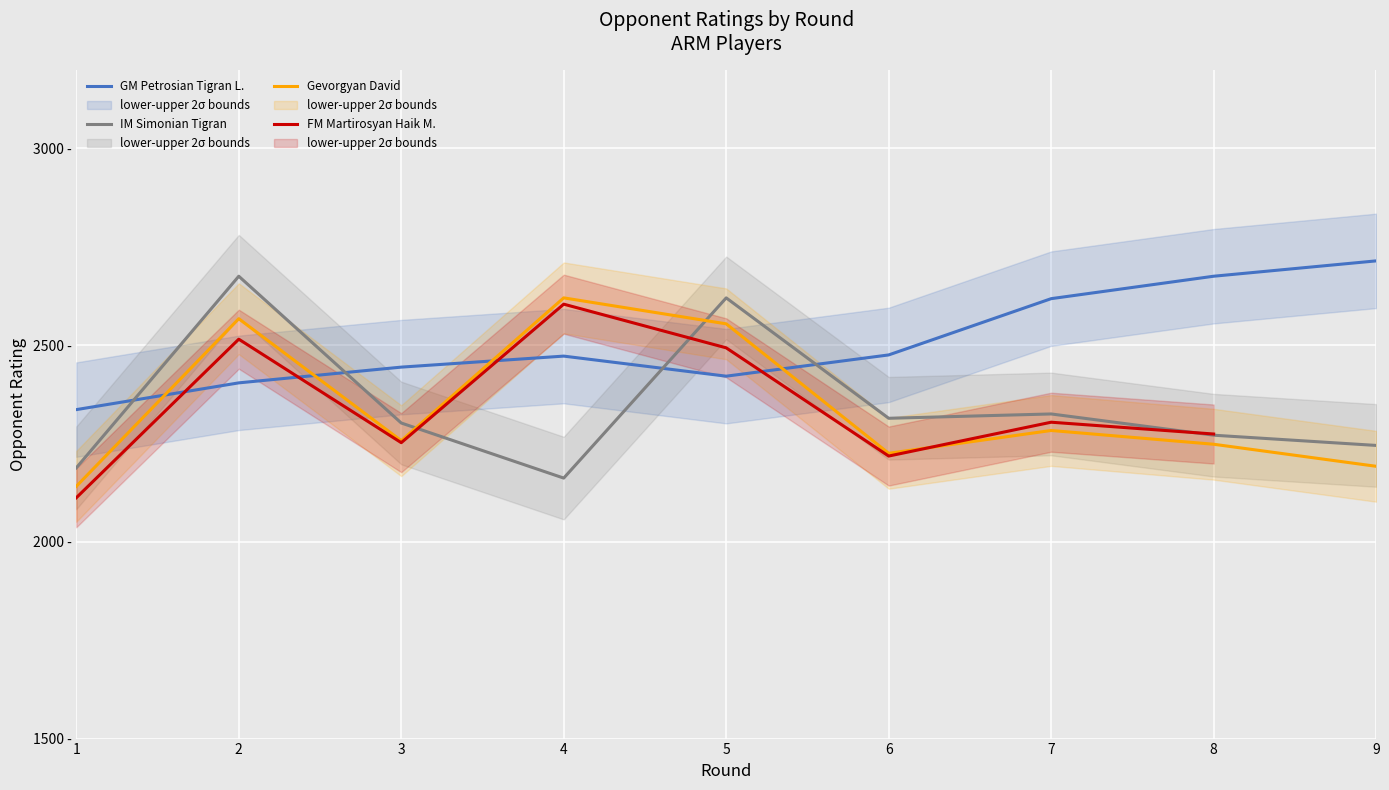

What is the lowest value of the Gevorgyan David series?

2141.0